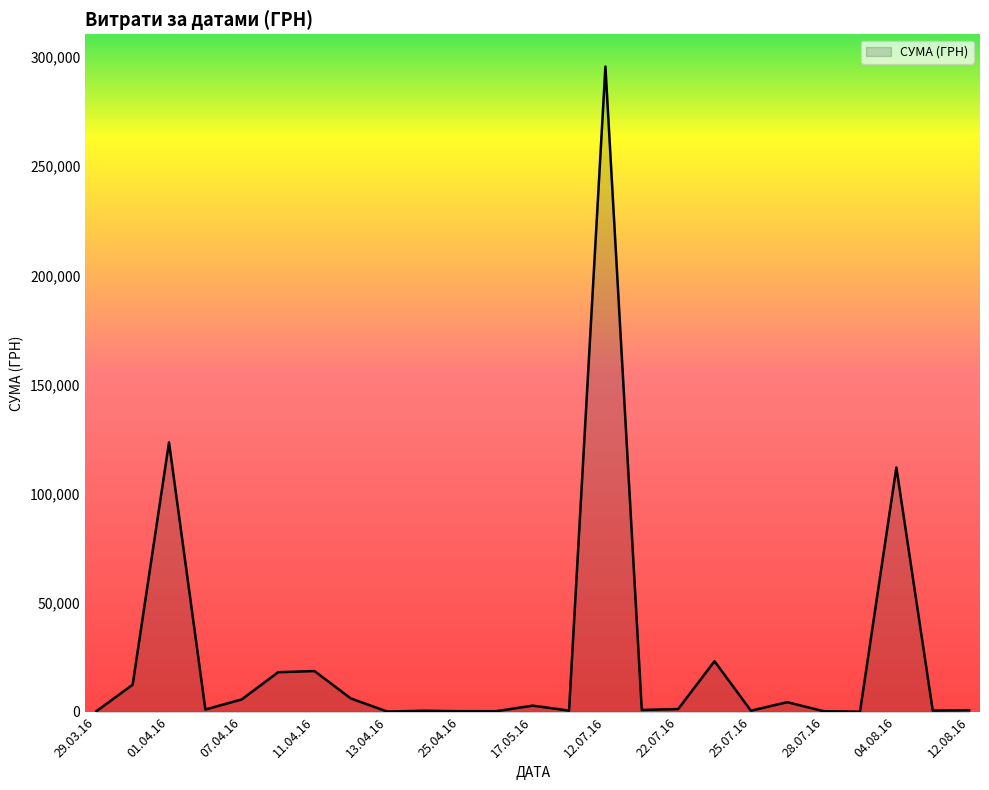

What is the difference between the maximum and minimum values?

295540.8